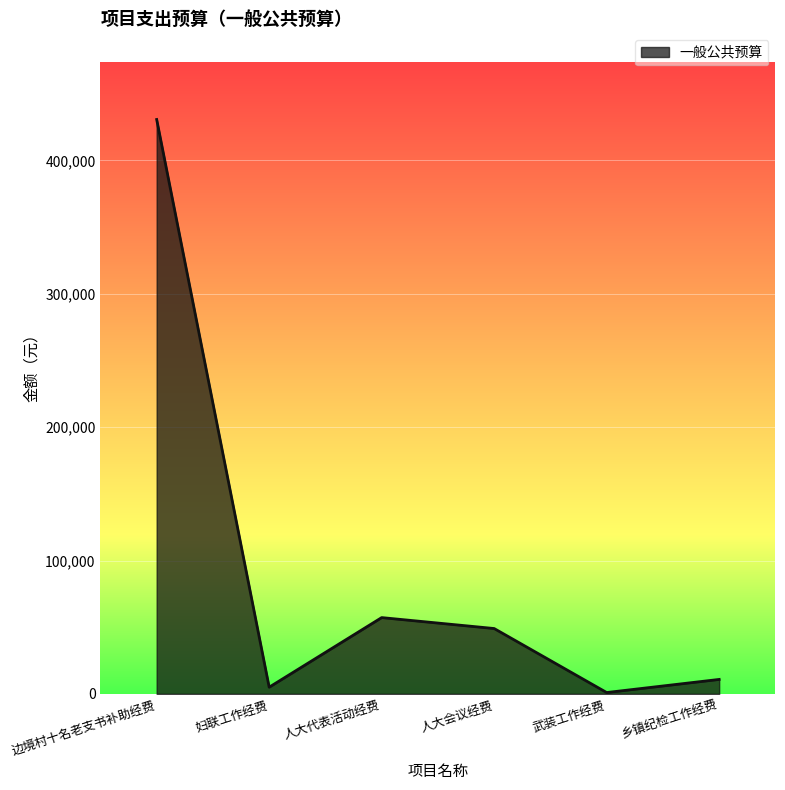

What is the sum of all values?

553780